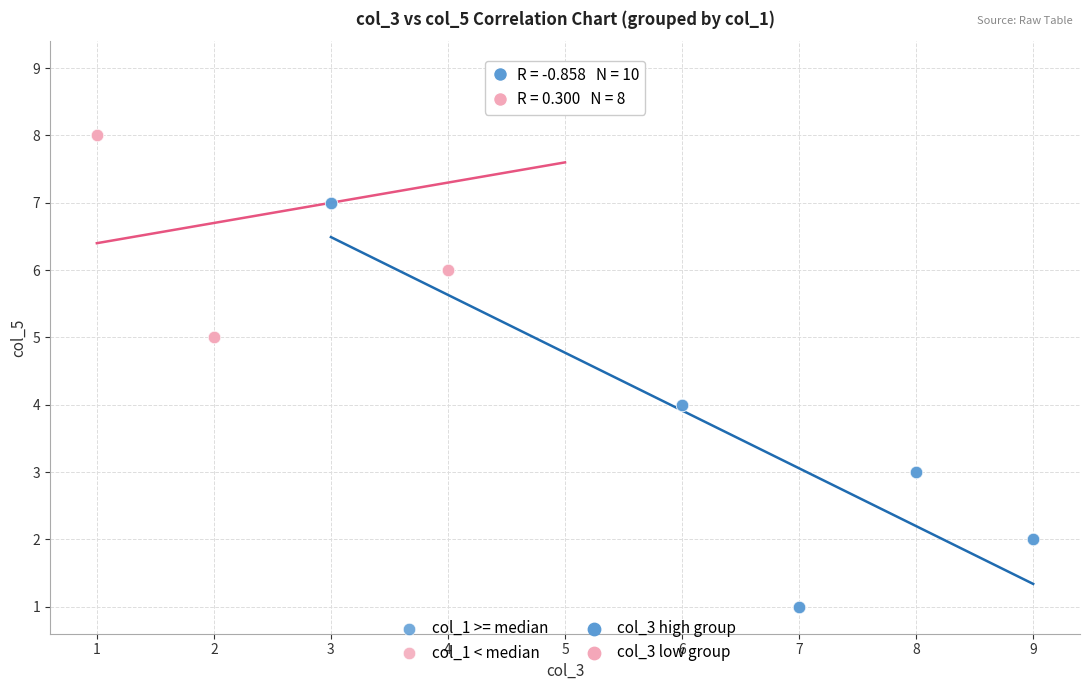

Which series reaches the minimum Y coordinate?

col_1 >= median